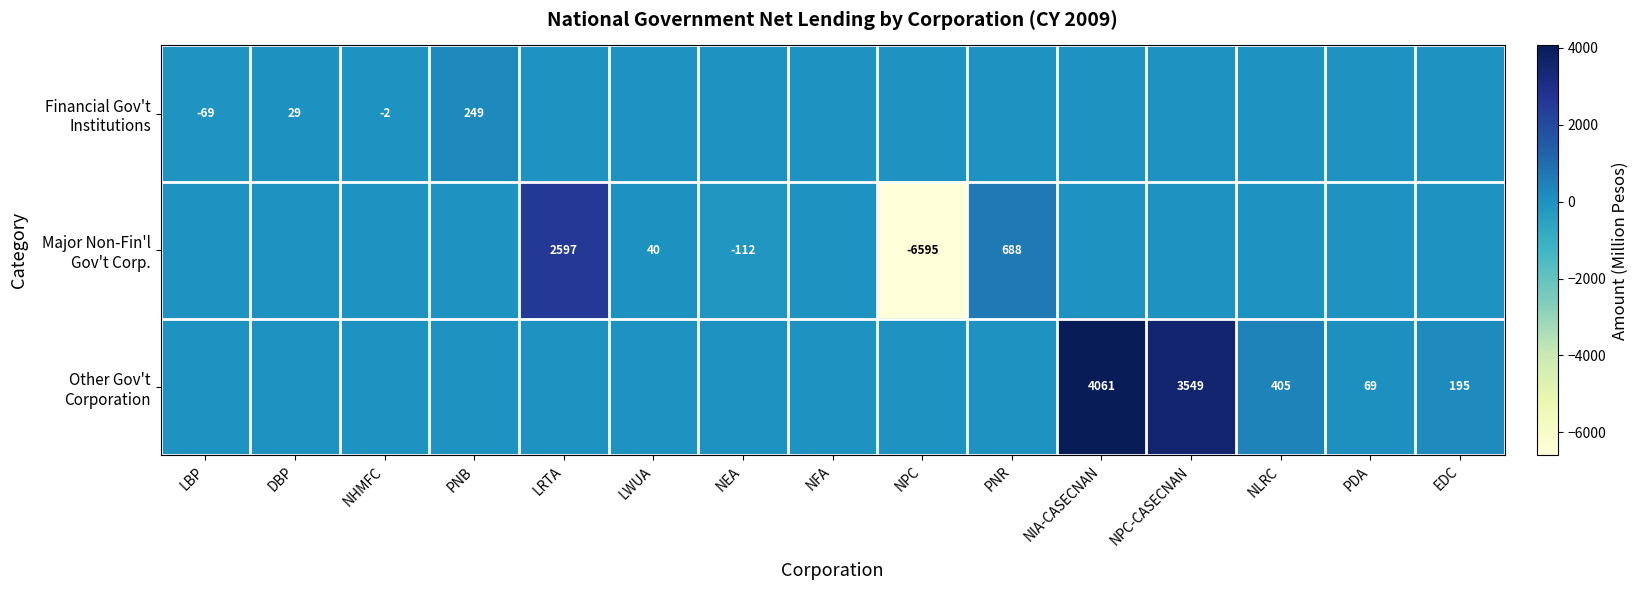

Is the value of Other Gov't Corporation at DBP greater than the value of Financial Gov't Institutions at PNB?

No